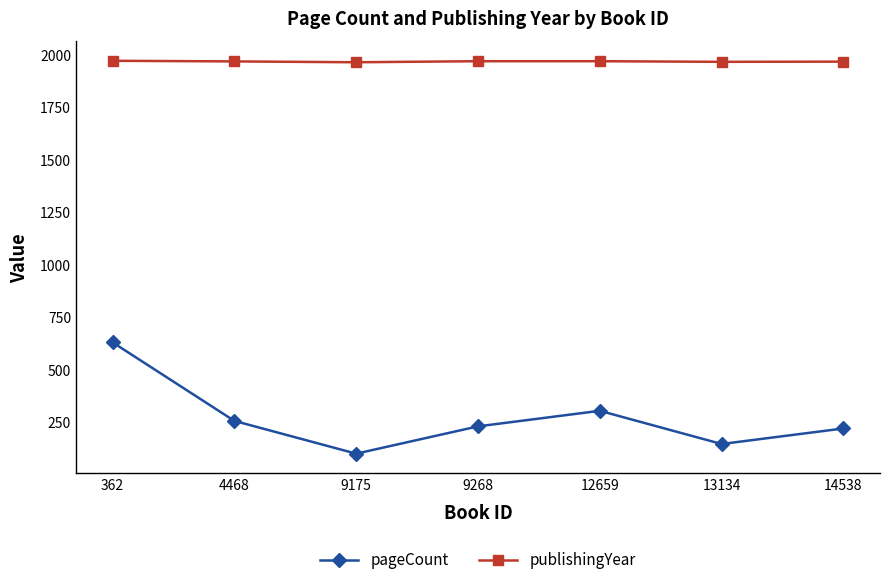

Rank the series at 9268 from highest to lowest value.

publishingYear, pageCount